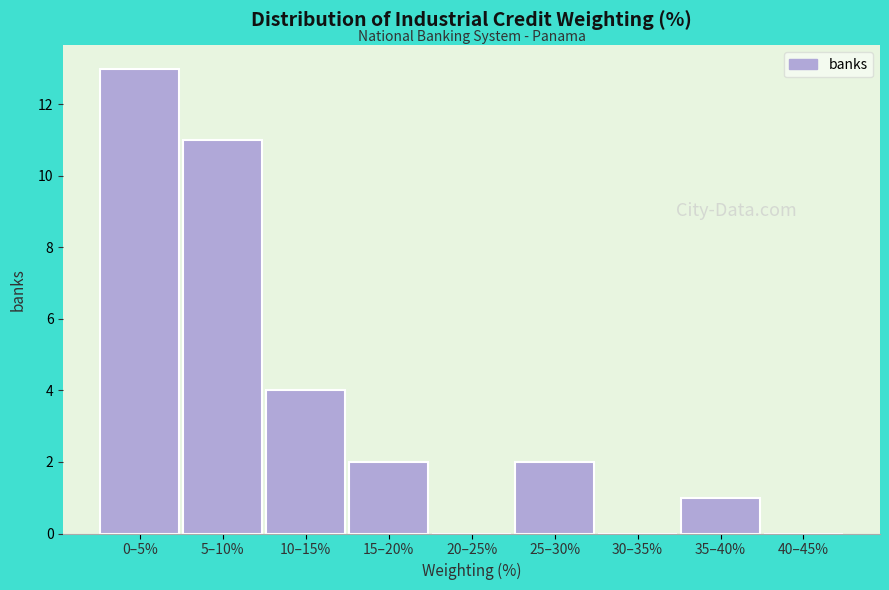

Reading left to right, transcribe all the data shown in this chart.

0–5%=13	5–10%=11	10–15%=4	15–20%=2	20–25%=0	25–30%=2	30–35%=0	35–40%=1	40–45%=0